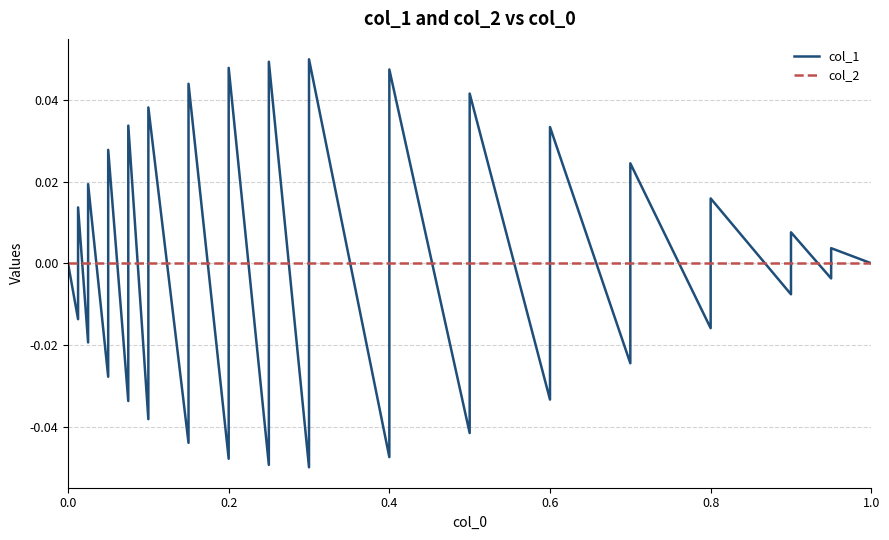

How many intersections are there between col_1 and col_2?

31